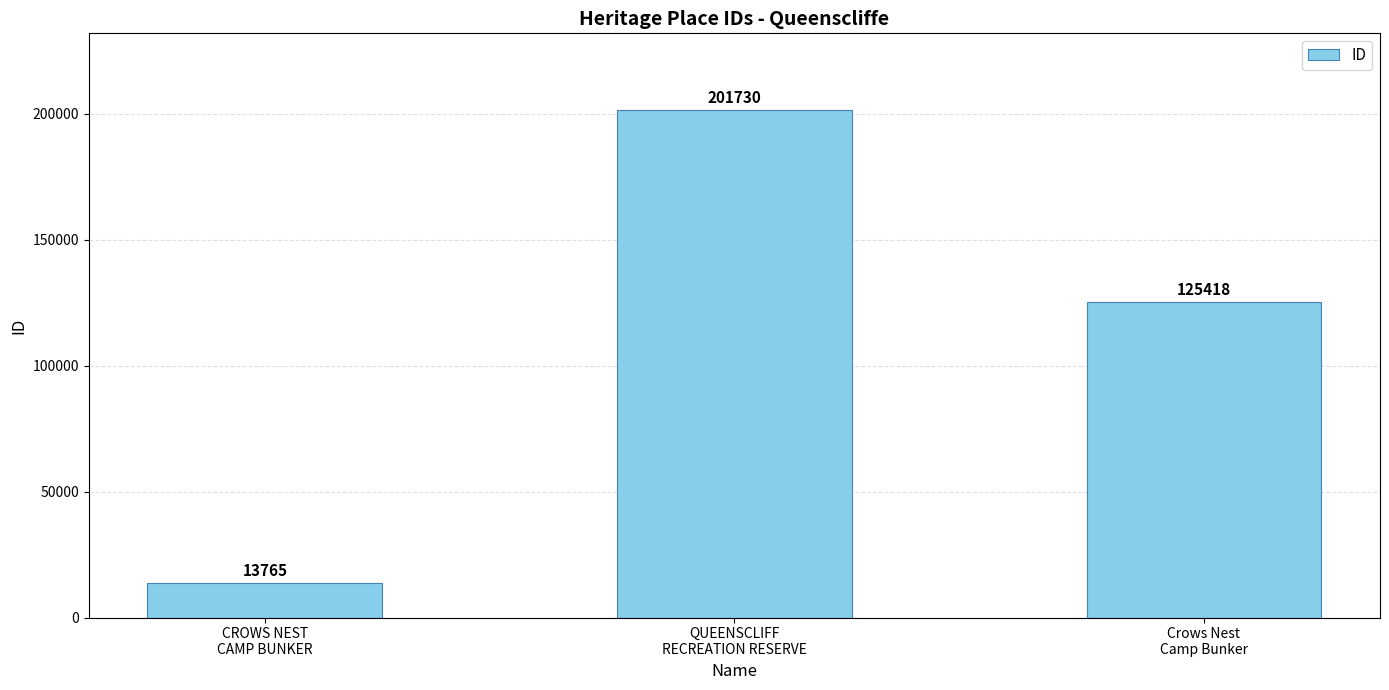

What position from the left is CROWS NEST
CAMP BUNKER?

1